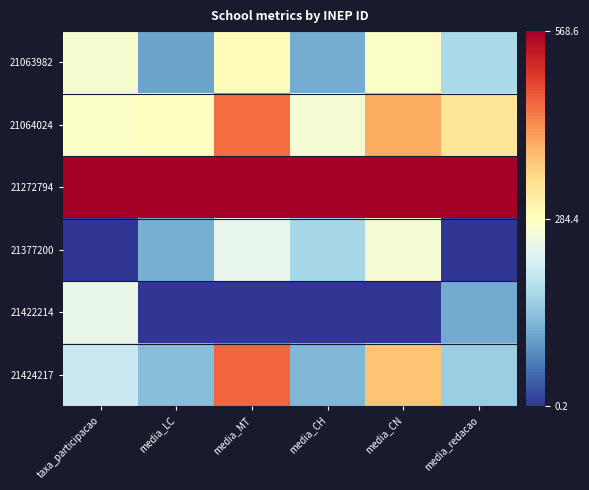

At how many categories does at least one series exceed 0?

6